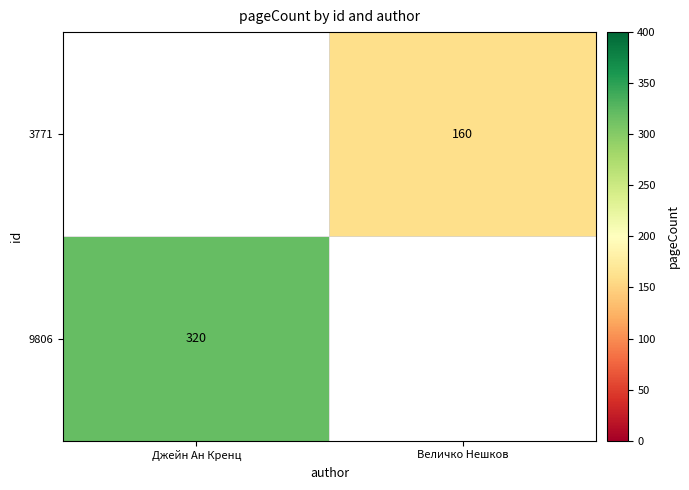

True or false: 3771 has a value of 214 at Величко Нешков.

False